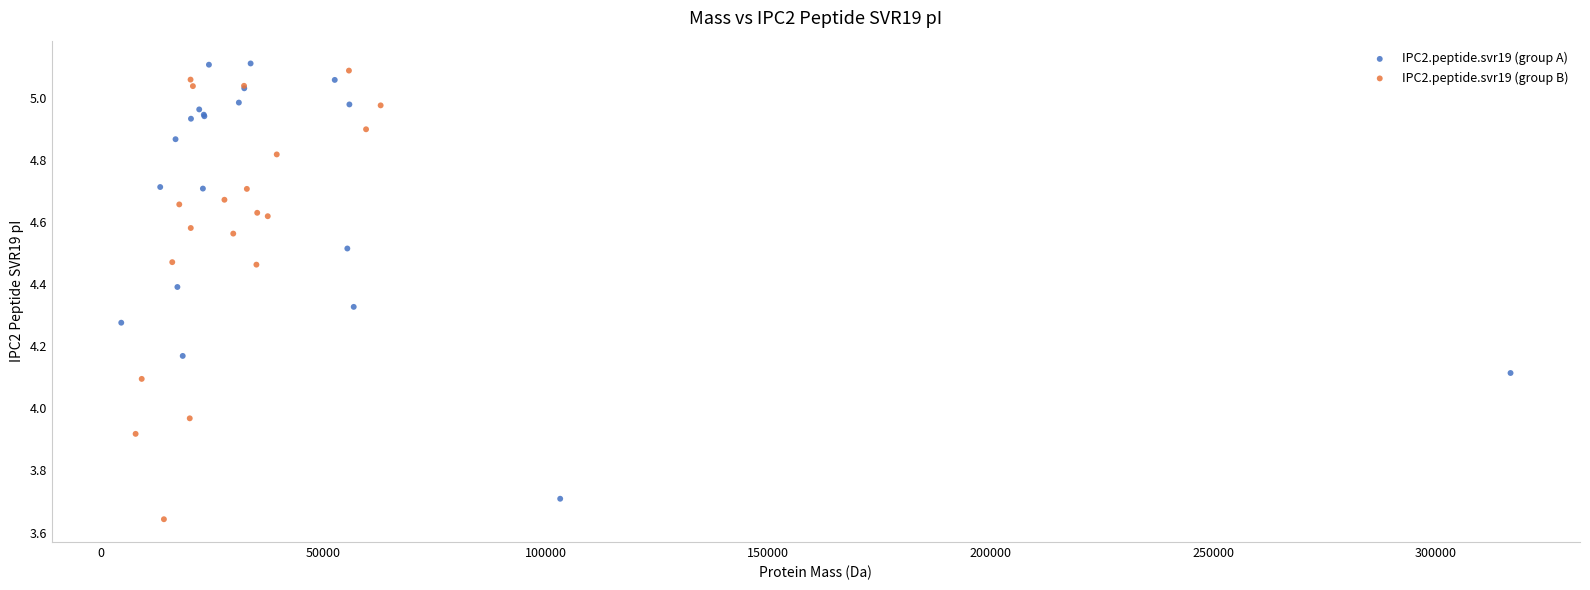

Which series contains the highest Y value?

IPC2.peptide.svr19 (group A)